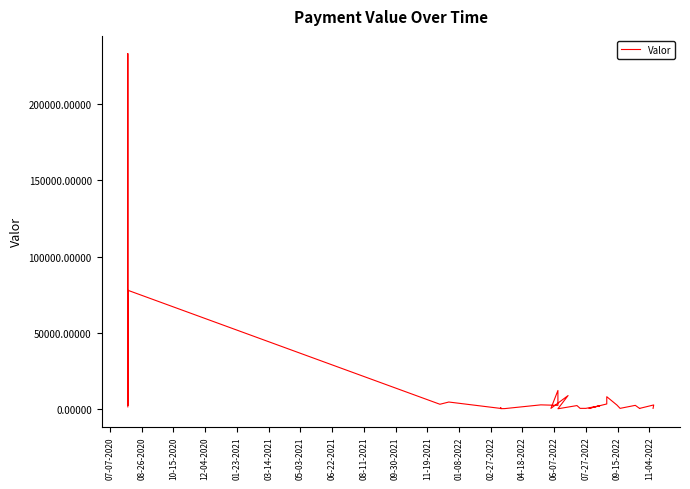

What is the value of the 36th point from the left?

2285.7